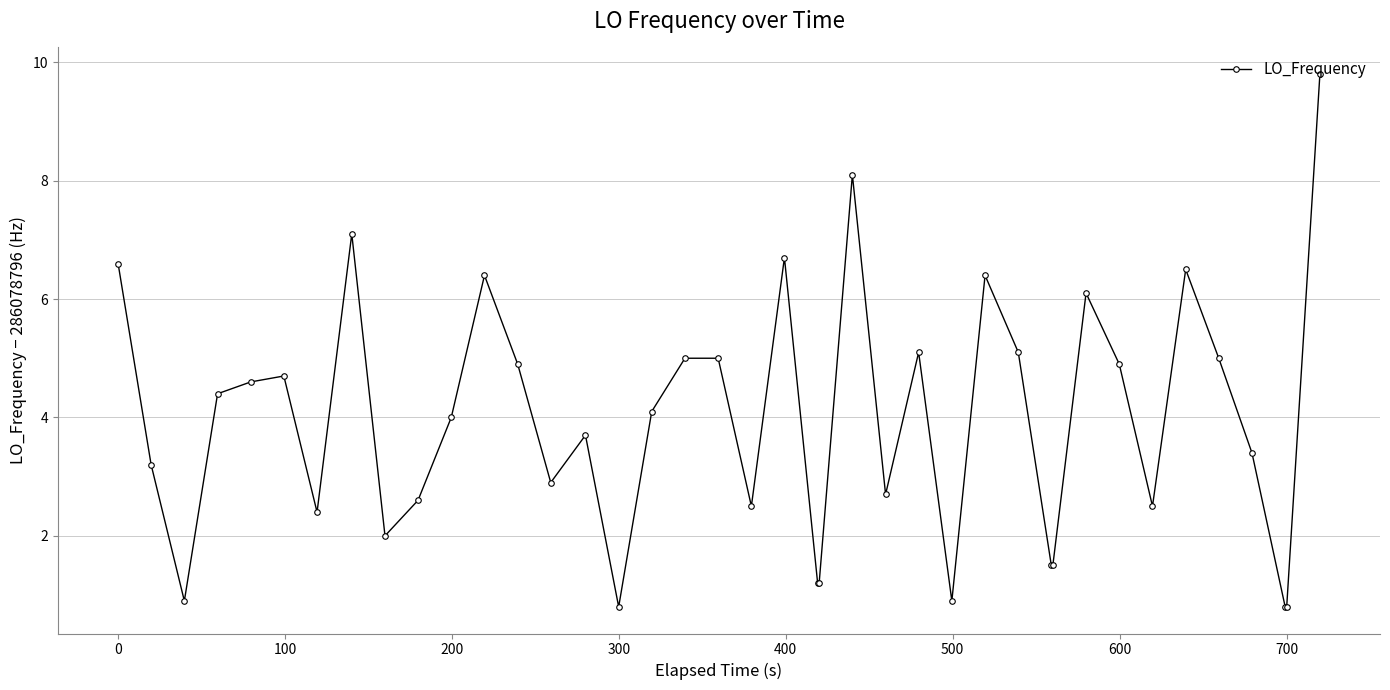

What is the smallest value displayed?

0.8